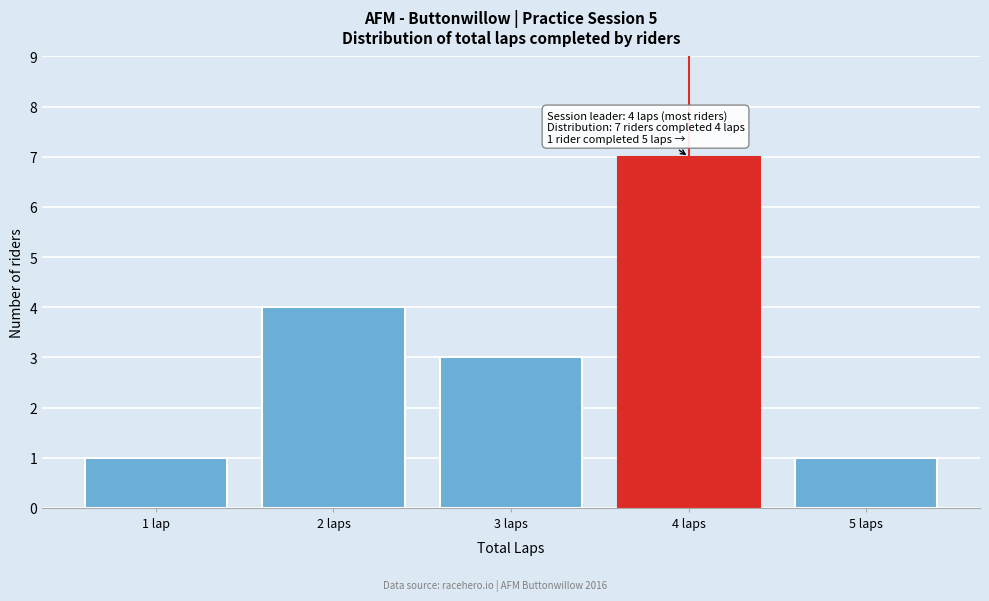

Reading left to right, list all the values displayed in this chart.

1	4	3	7	1